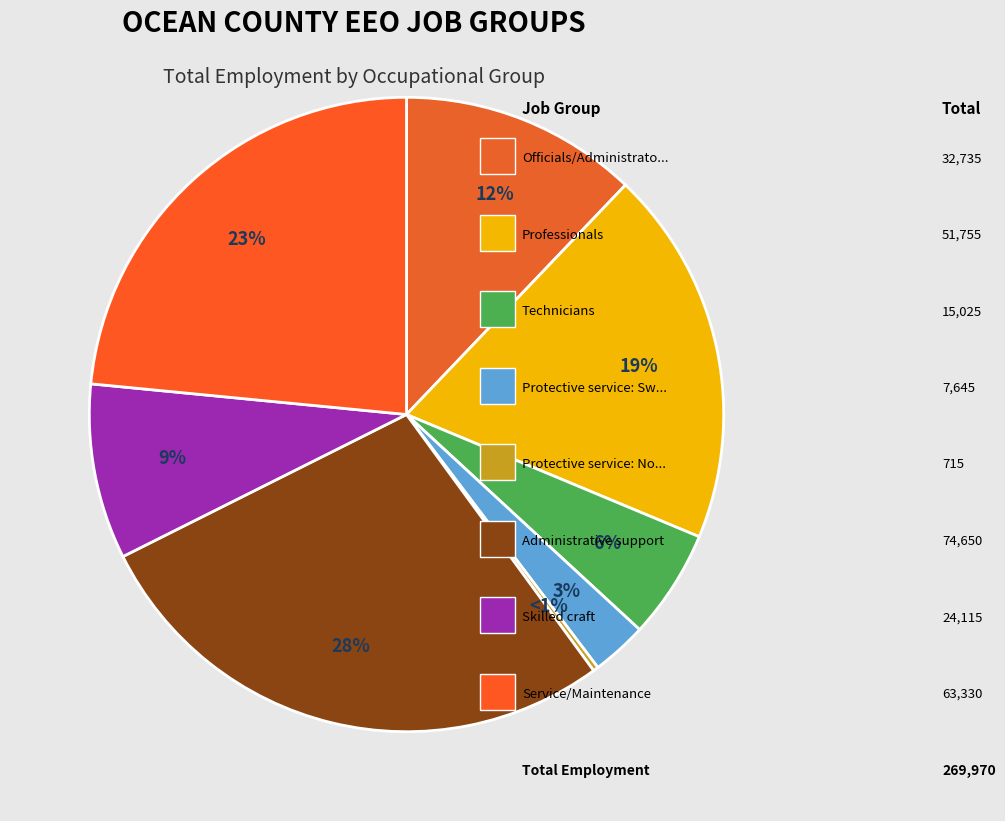

Does Officials/Administrators represent more than half of the total?

No